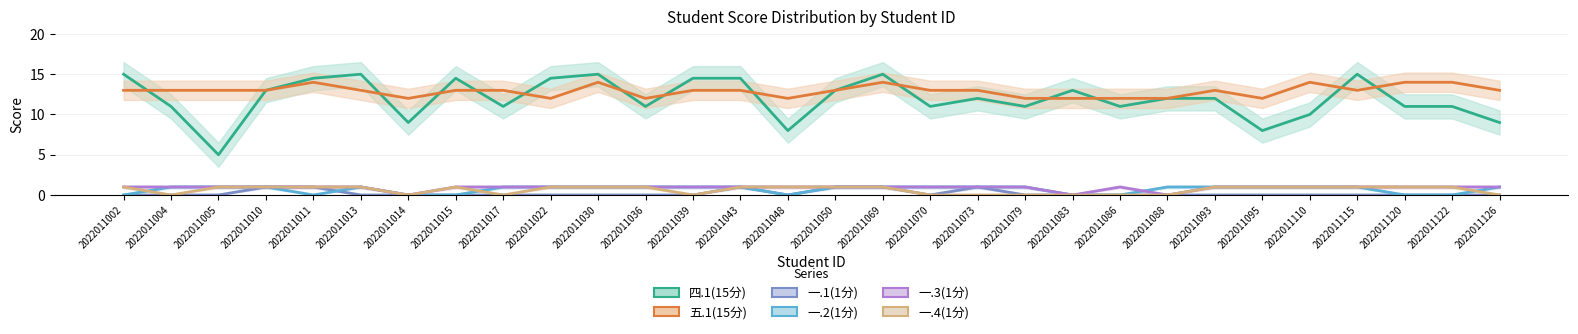

Reading left to right, extract all data points from this chart.

四.1(15分): 2022011002=15.0	2022011004=11.0	2022011005=5.0	2022011010=13.0	2022011011=14.5	2022011013=15.0	2022011014=9.0	2022011015=14.5	2022011017=11.0	2022011022=14.5	2022011030=15.0	2022011036=11.0	2022011039=14.5	2022011043=14.5	2022011048=8.0	2022011050=13.0	2022011069=15.0	2022011070=11.0	2022011073=12.0	2022011079=11.0	2022011083=13.0	2022011086=11.0	2022011088=12.0	2022011093=12.0	2022011095=8.0	2022011110=10.0	2022011115=15.0	2022011120=11.0	2022011122=11.0	2022011126=9.0
五.1(15分): 2022011002=13.0	2022011004=13.0	2022011005=13.0	2022011010=13.0	2022011011=14.0	2022011013=13.0	2022011014=12.0	2022011015=13.0	2022011017=13.0	2022011022=12.0	2022011030=14.0	2022011036=12.0	2022011039=13.0	2022011043=13.0	2022011048=12.0	2022011050=13.0	2022011069=14.0	2022011070=13.0	2022011073=13.0	2022011079=12.0	2022011083=12.0	2022011086=12.0	2022011088=12.0	2022011093=13.0	2022011095=12.0	2022011110=14.0	2022011115=13.0	2022011120=14.0	2022011122=14.0	2022011126=13.0
一.1(1分): 2022011002=0.0	2022011004=0.0	2022011005=0.0	2022011010=1.0	2022011011=1.0	2022011013=0.0	2022011014=0.0	2022011015=0.0	2022011017=0.0	2022011022=0.0	2022011030=0.0	2022011036=0.0	2022011039=0.0	2022011043=1.0	2022011048=0.0	2022011050=1.0	2022011069=1.0	2022011070=0.0	2022011073=1.0	2022011079=0.0	2022011083=0.0	2022011086=0.0	2022011088=0.0	2022011093=0.0	2022011095=0.0	2022011110=0.0	2022011115=0.0	2022011120=0.0	2022011122=0.0	2022011126=0.0
一.2(1分): 2022011002=0.0	2022011004=1.0	2022011005=1.0	2022011010=1.0	2022011011=0.0	2022011013=1.0	2022011014=0.0	2022011015=0.0	2022011017=1.0	2022011022=1.0	2022011030=1.0	2022011036=1.0	2022011039=1.0	2022011043=1.0	2022011048=0.0	2022011050=1.0	2022011069=1.0	2022011070=1.0	2022011073=1.0	2022011079=1.0	2022011083=0.0	2022011086=0.0	2022011088=1.0	2022011093=1.0	2022011095=1.0	2022011110=1.0	2022011115=1.0	2022011120=0.0	2022011122=0.0	2022011126=1.0
一.3(1分): 2022011002=1.0	2022011004=1.0	2022011005=1.0	2022011010=1.0	2022011011=1.0	2022011013=1.0	2022011014=0.0	2022011015=1.0	2022011017=1.0	2022011022=1.0	2022011030=1.0	2022011036=1.0	2022011039=1.0	2022011043=1.0	2022011048=1.0	2022011050=1.0	2022011069=1.0	2022011070=1.0	2022011073=1.0	2022011079=1.0	2022011083=0.0	2022011086=1.0	2022011088=0.0	2022011093=1.0	2022011095=1.0	2022011110=1.0	2022011115=1.0	2022011120=1.0	2022011122=1.0	2022011126=1.0
一.4(1分): 2022011002=1.0	2022011004=0.0	2022011005=1.0	2022011010=1.0	2022011011=1.0	2022011013=1.0	2022011014=0.0	2022011015=1.0	2022011017=0.0	2022011022=1.0	2022011030=1.0	2022011036=1.0	2022011039=0.0	2022011043=1.0	2022011048=1.0	2022011050=1.0	2022011069=1.0	2022011070=0.0	2022011073=0.0	2022011079=0.0	2022011083=0.0	2022011086=0.0	2022011088=0.0	2022011093=1.0	2022011095=1.0	2022011110=1.0	2022011115=1.0	2022011120=1.0	2022011122=1.0	2022011126=0.0